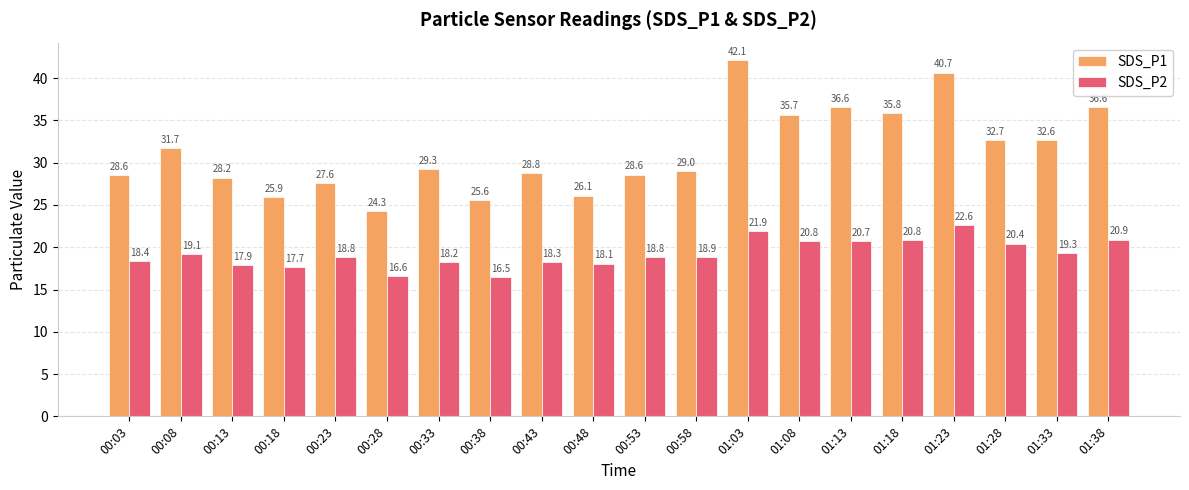

At how many categories does at least one series exceed 18?

20